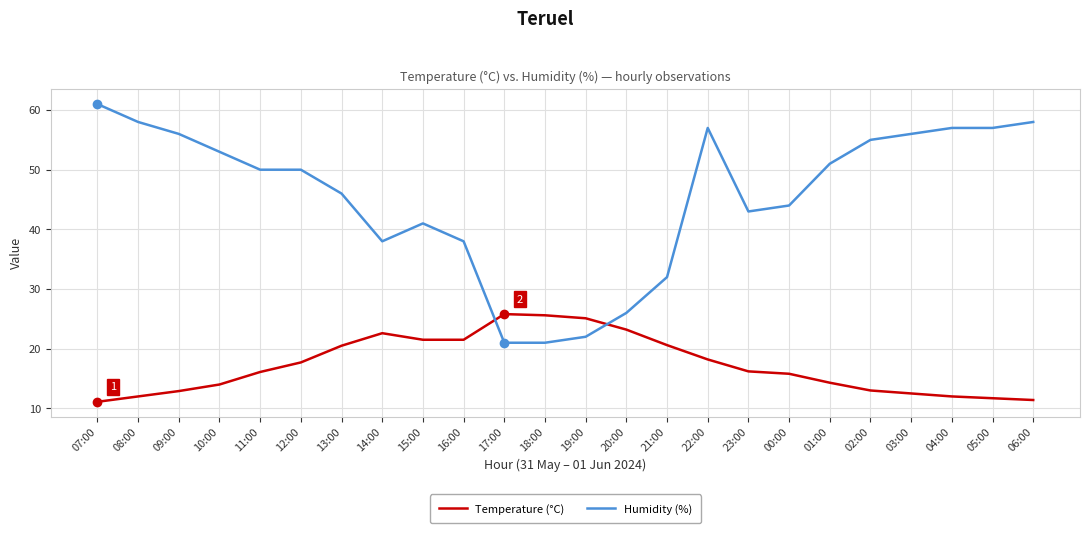

Rank the series at 15:00 from lowest to highest value.

Temperature (°C), Humidity (%)